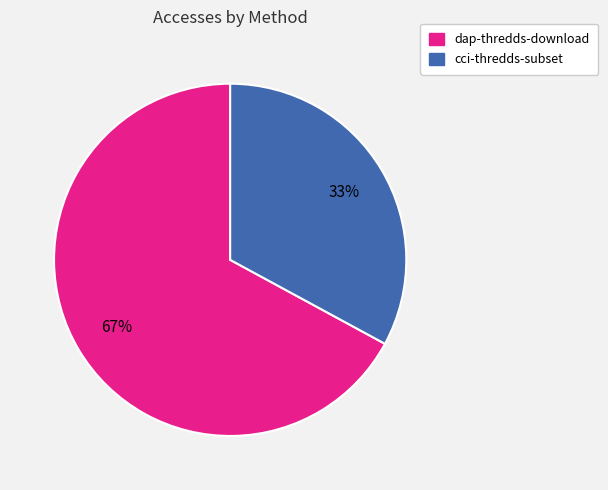

Count the number of slices in the pie.

2